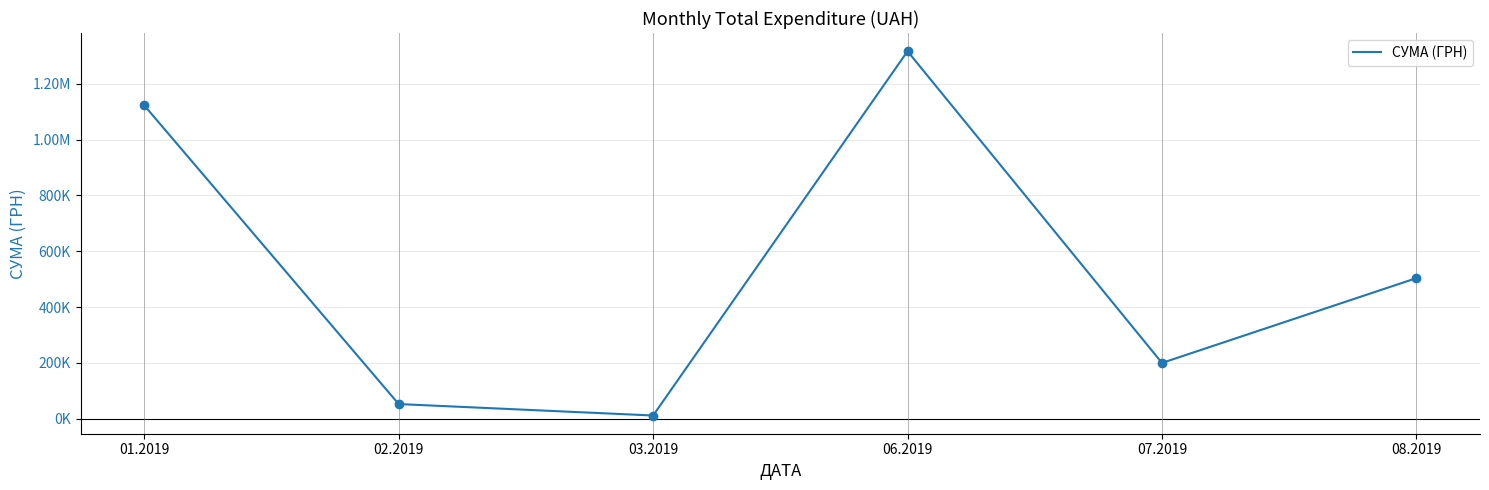

Rank the categories by value from lowest to highest.

03.2019, 02.2019, 07.2019, 08.2019, 01.2019, 06.2019